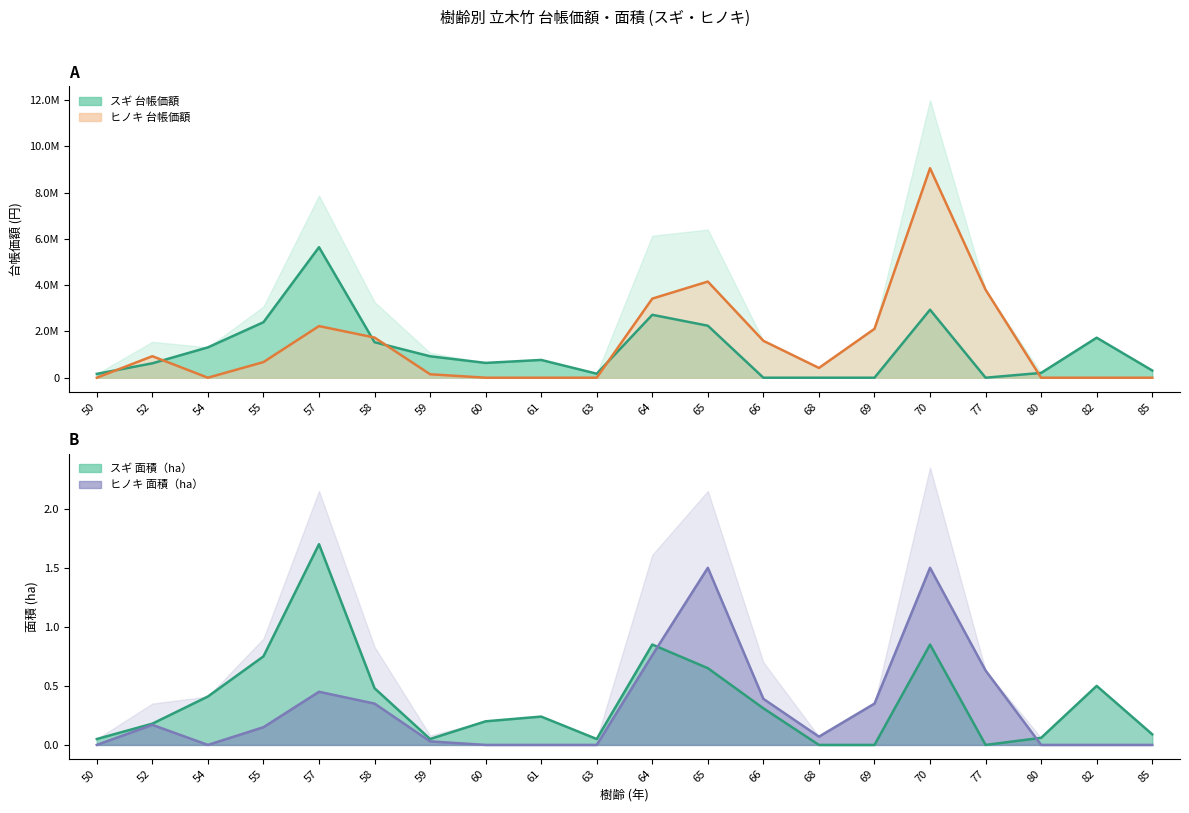

What is the difference between the maximum and minimum values in the ヒノキ 台帳価額 series?

9060000.0